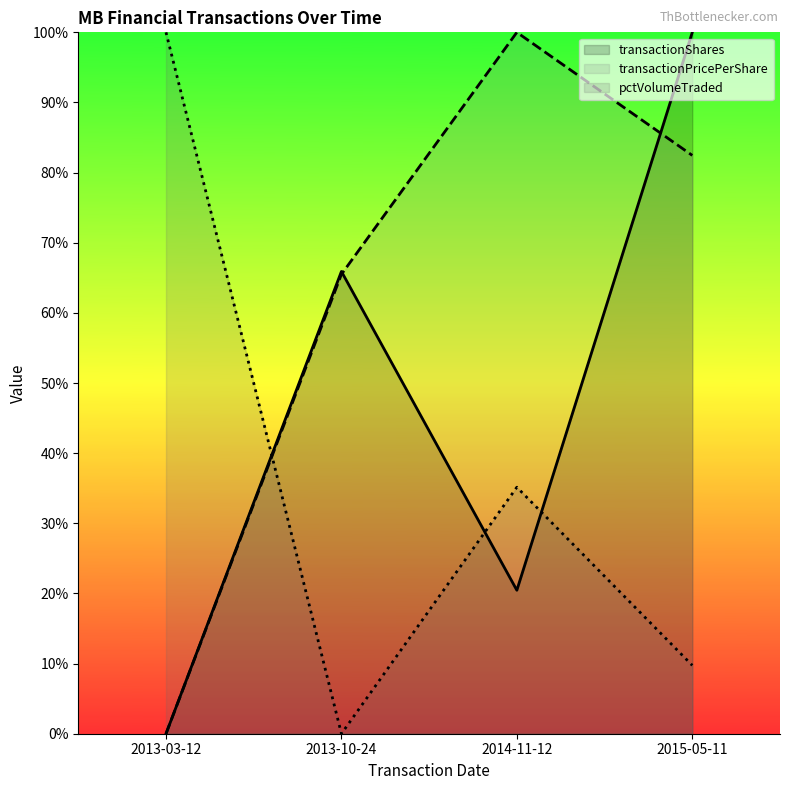

Rank the series by their average value, from highest to lowest.

transactionPricePerShare, transactionShares, pctVolumeTraded